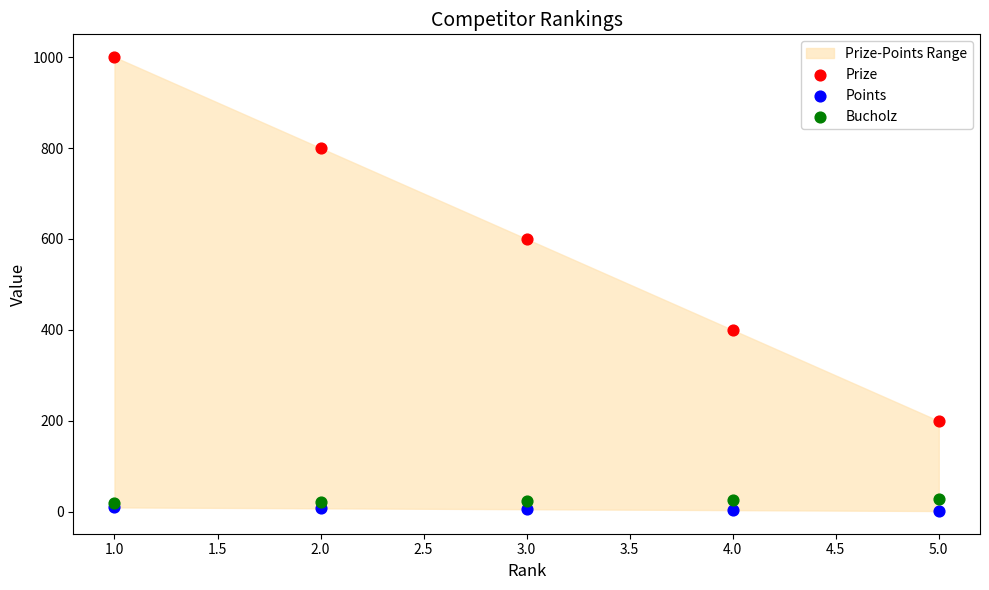

Which series has the largest Y range (max minus min)?

Prize